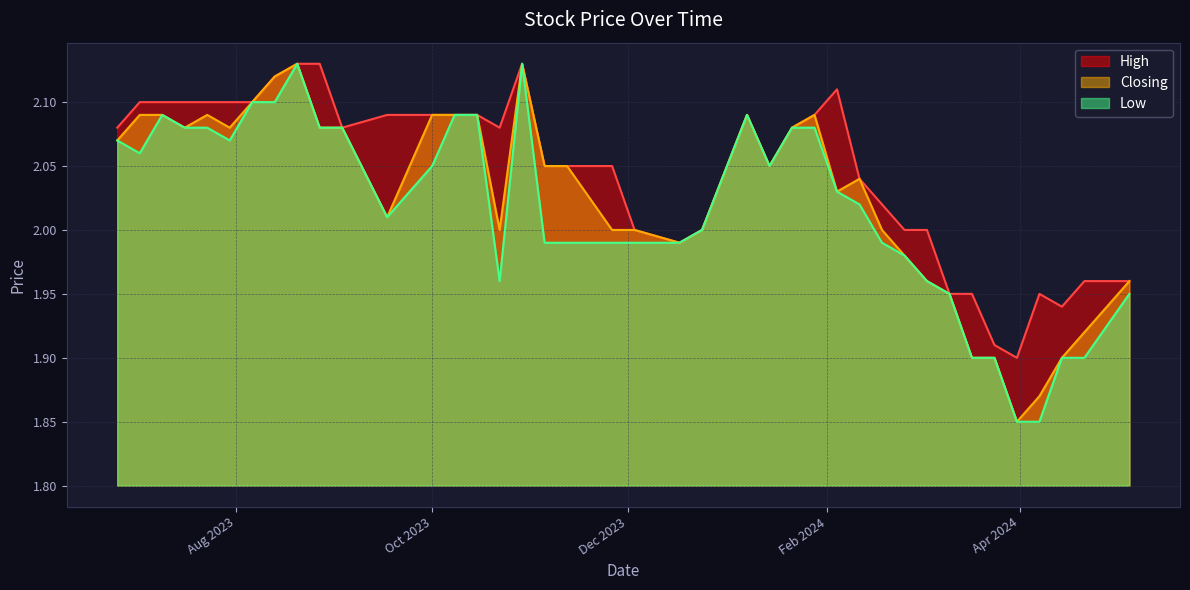

How many series are shown in this chart?

3